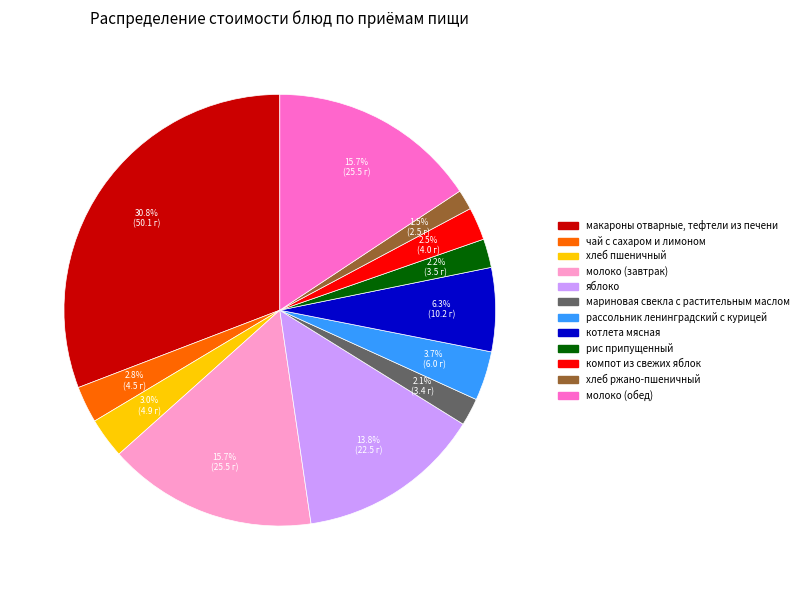

Which slice is the smallest?

хлеб ржано-пшеничный